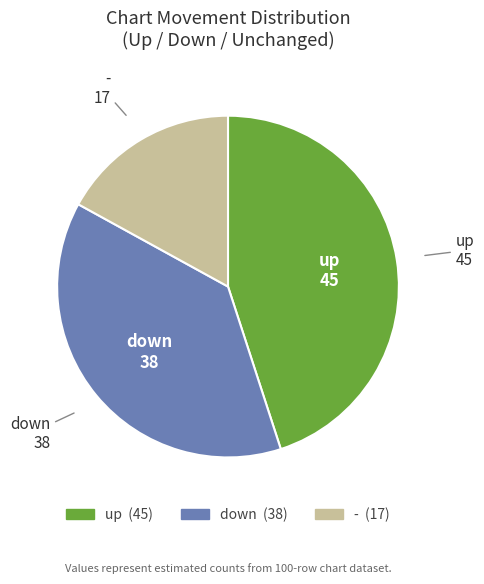

Which has a higher value, - or down?

down